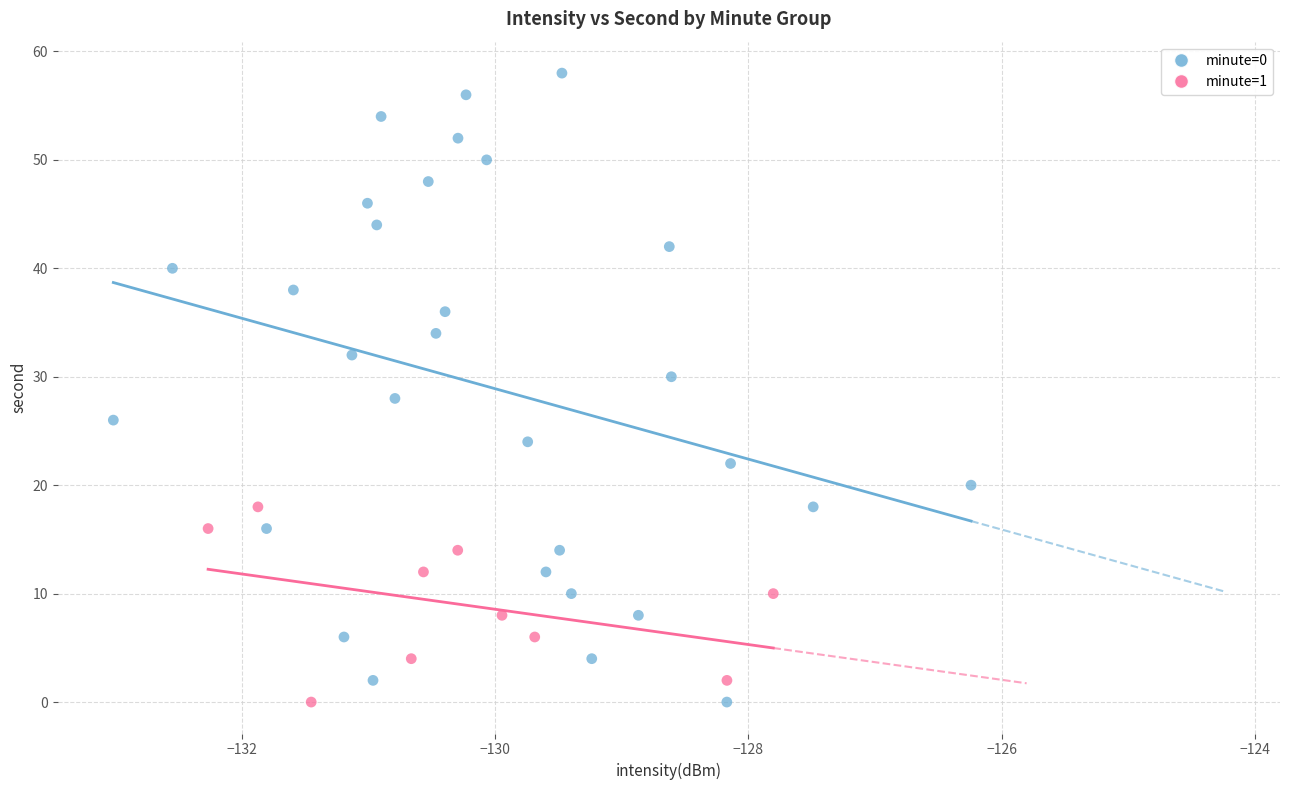

Which series has the largest Y range (max minus min)?

minute=0